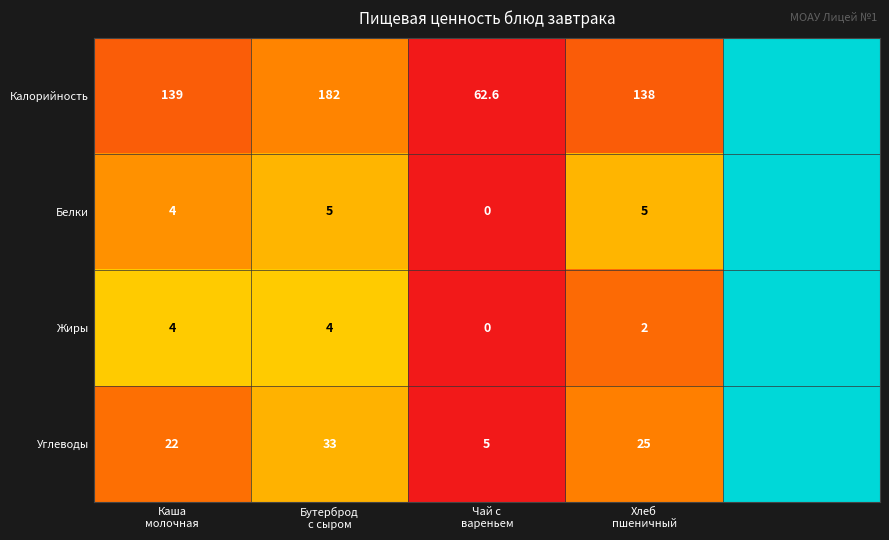

Which series has the widest spread of values?

Калорийность